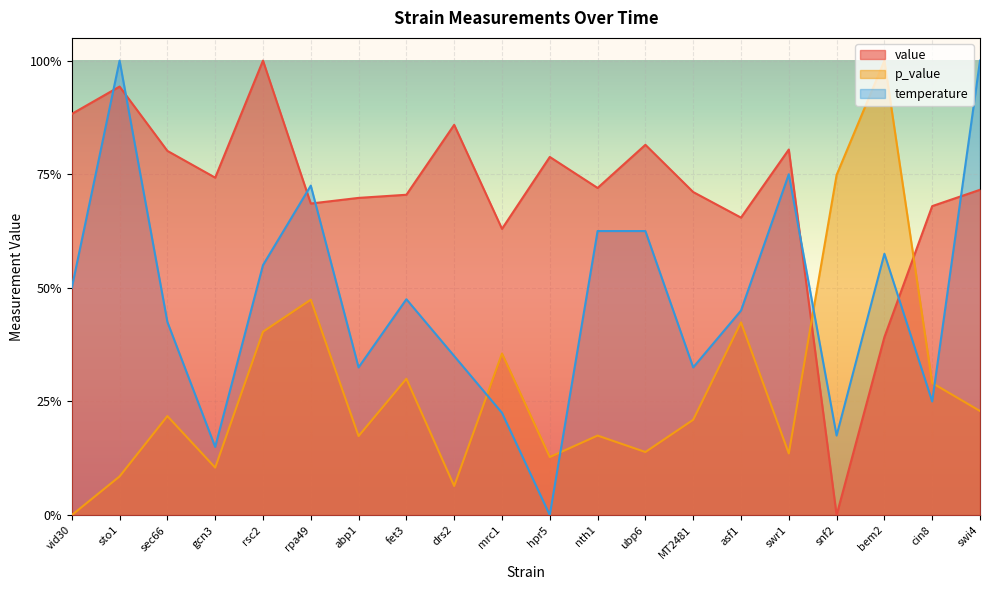

What is the sum of the temperature values at drs2 and mrc1?

0.6